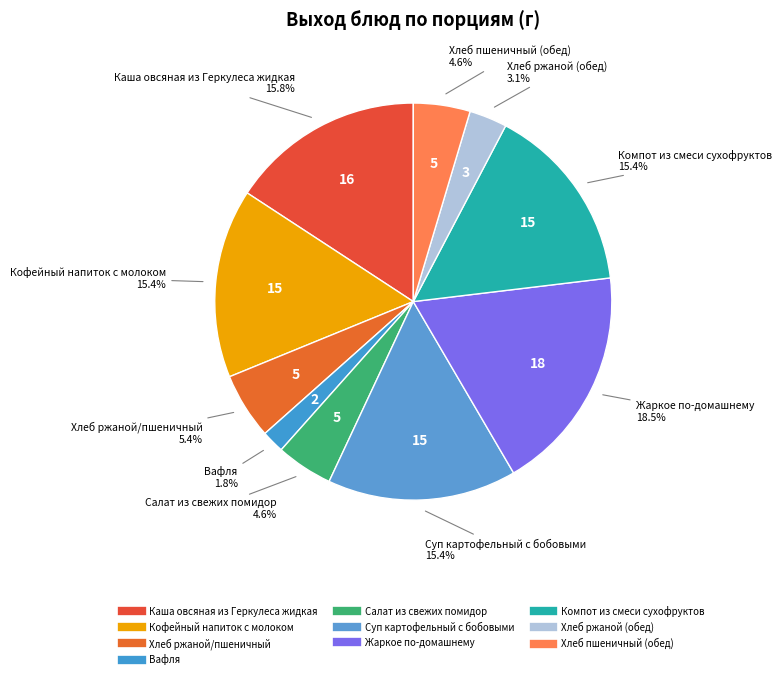

Is there a majority slice in this chart?

No